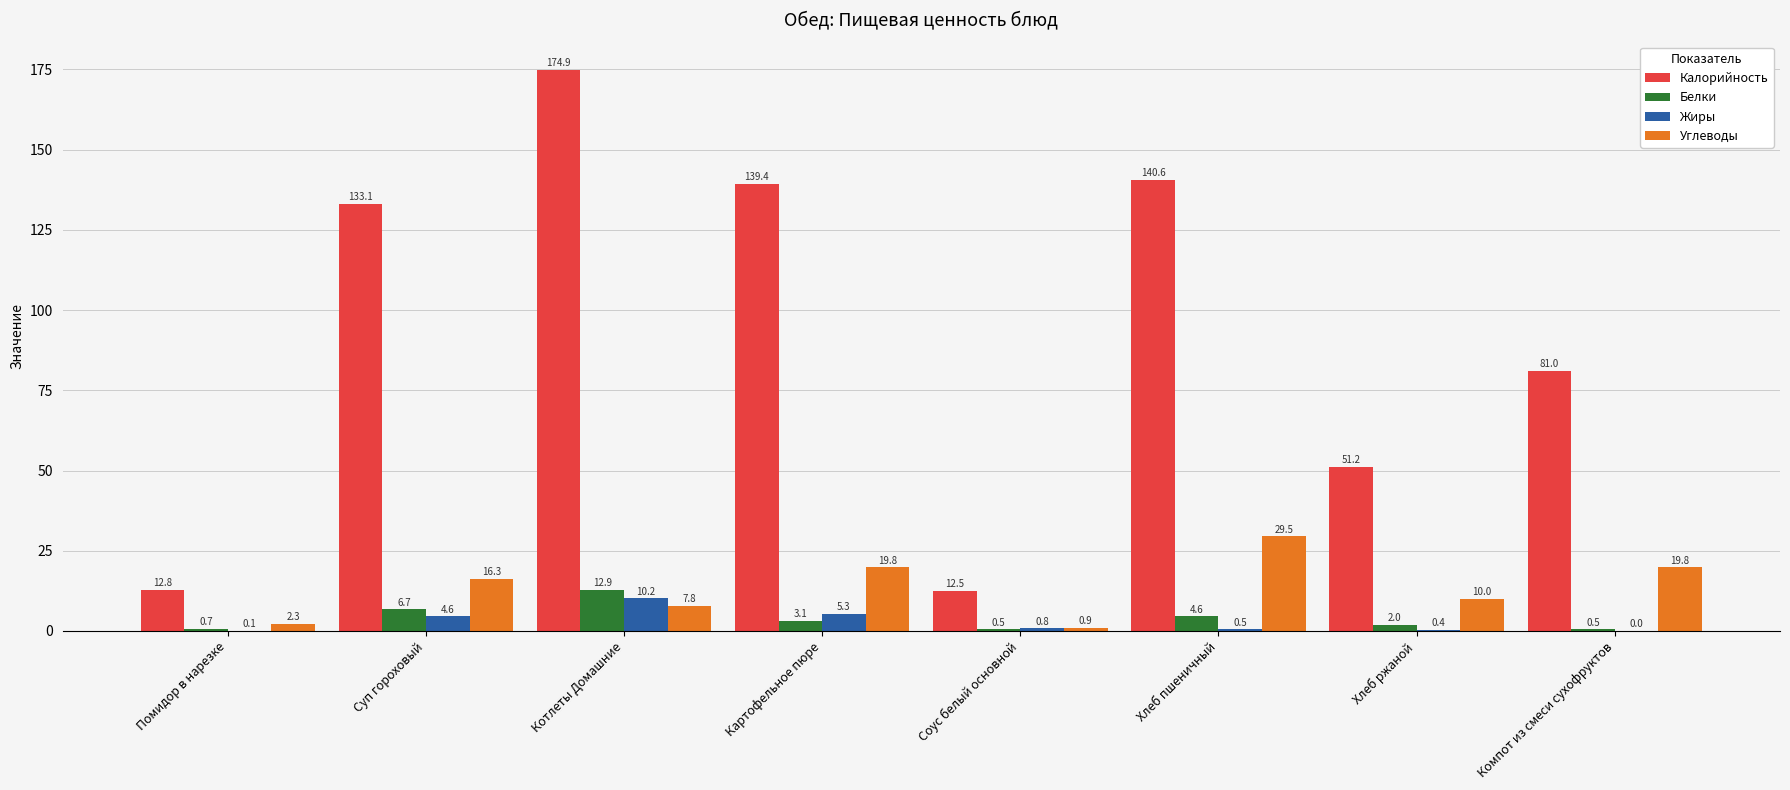

How many groups of bars are there?

8